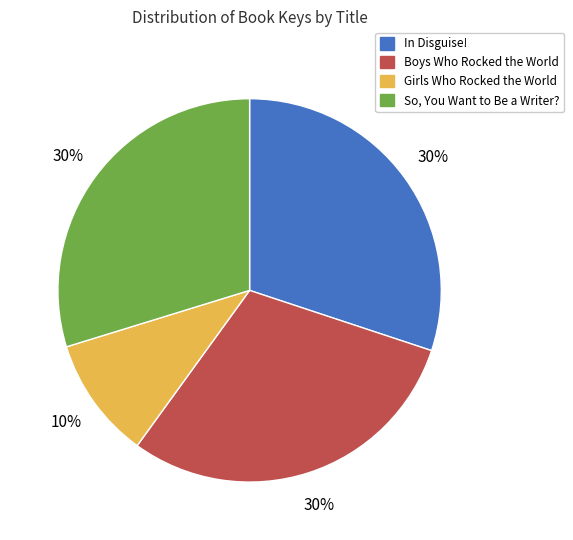

Does So, You Want to Be a Writer? represent more than half of the total?

No